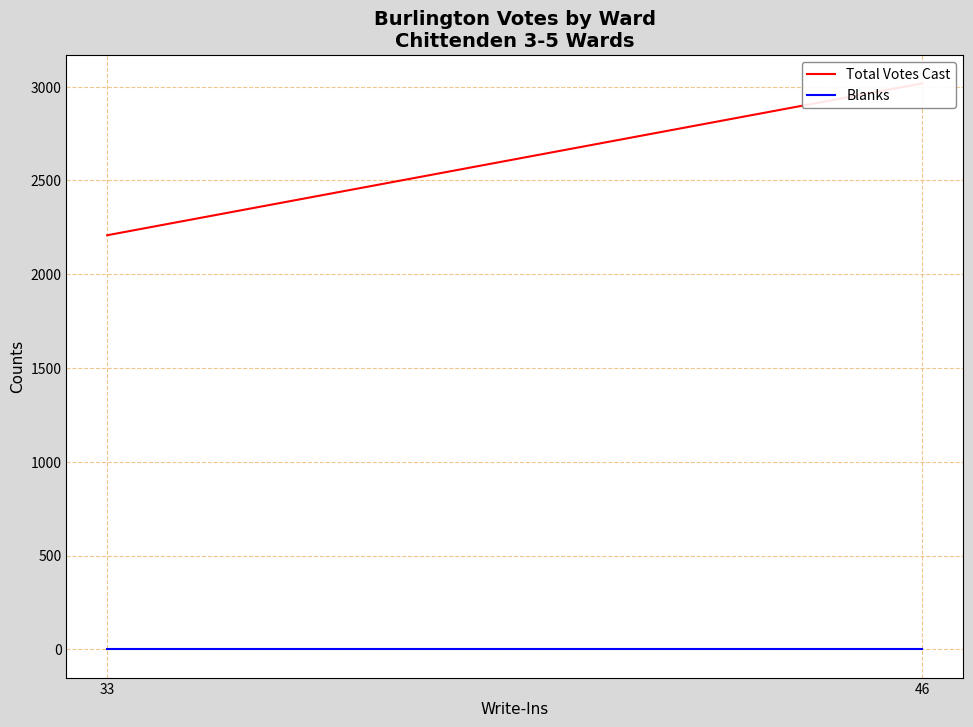

At 33, list the series in order from largest to smallest.

Total Votes Cast, Blanks